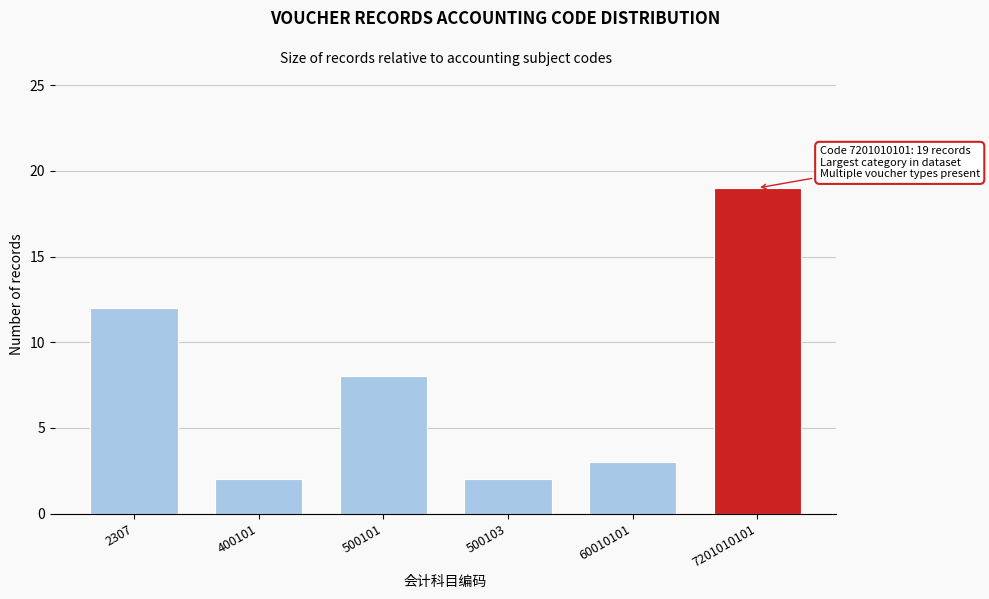

Reading left to right, transcribe all the data shown in this chart.

2307=12	400101=2	500101=8	500103=2	60010101=3	7201010101=19